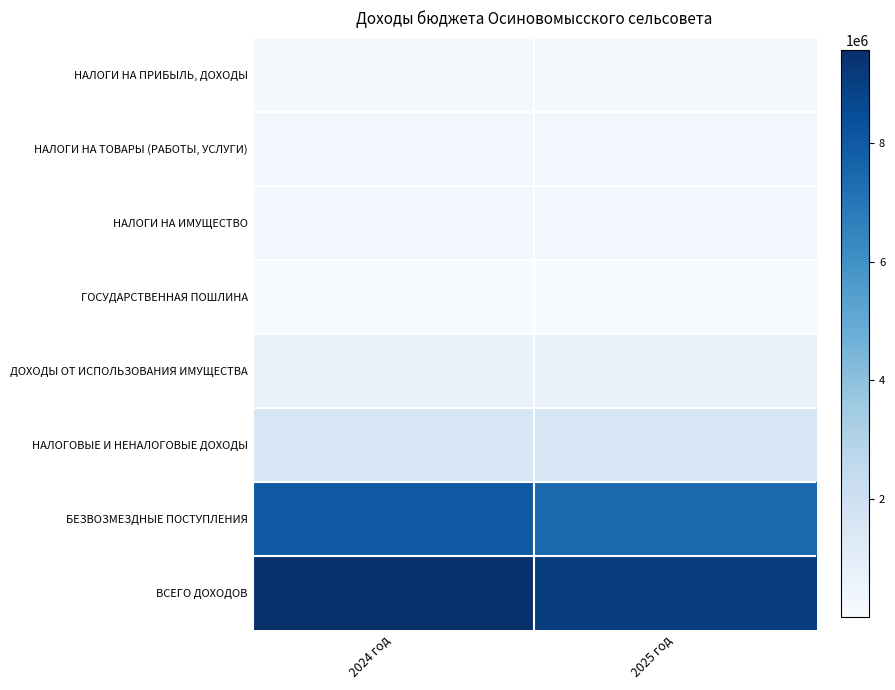

Count the number of data series in this chart.

8